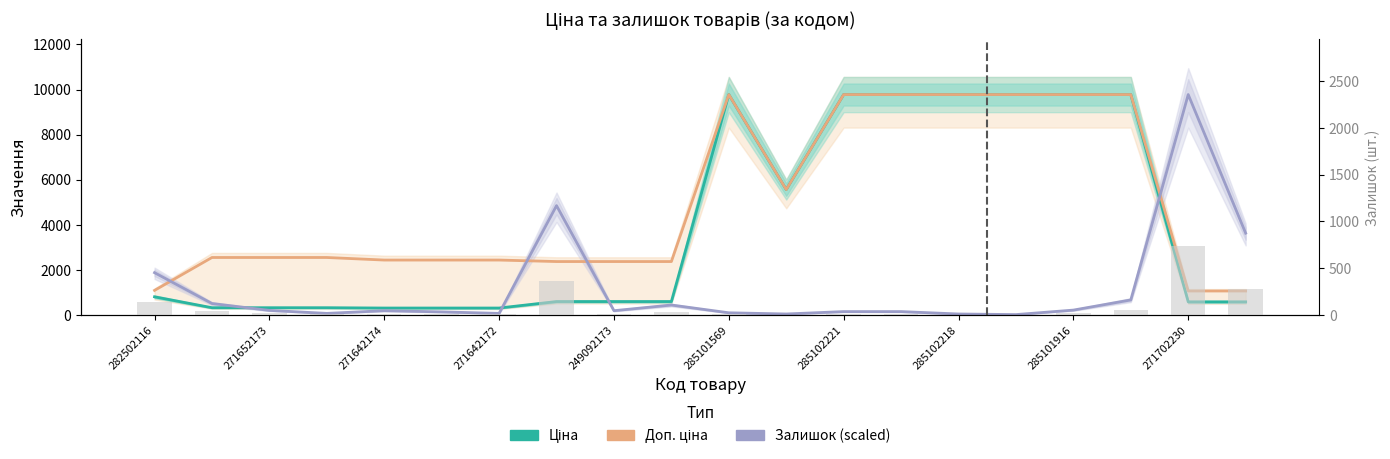

What is the greatest value displayed?

9775.5